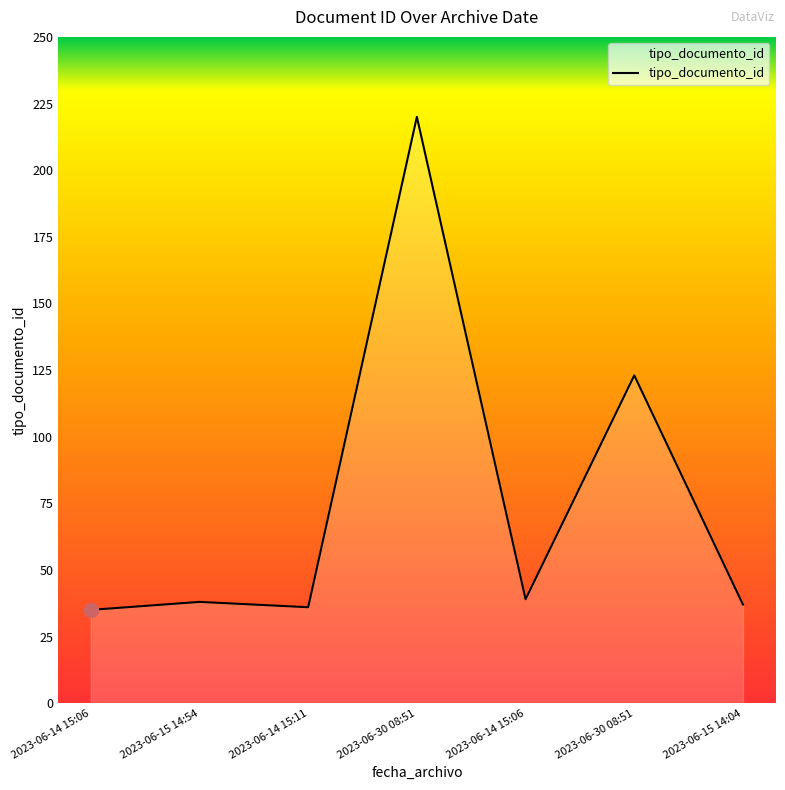

What is the difference between the second highest and minimum values?

88